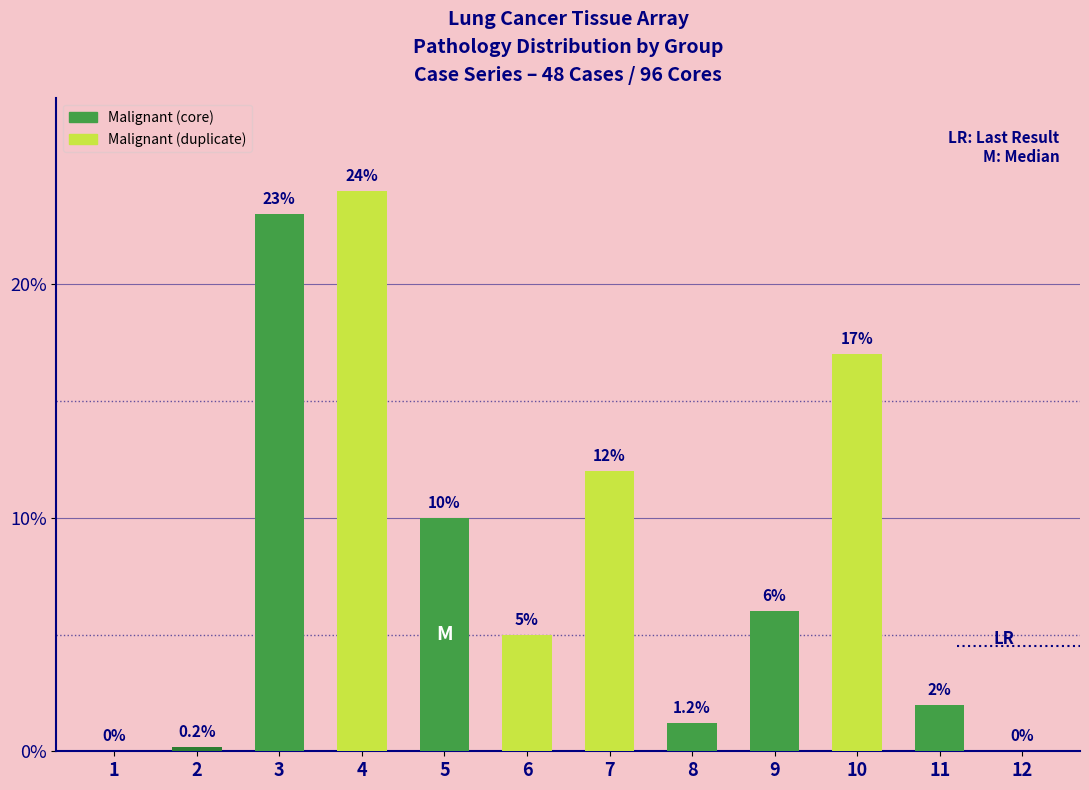

What is the maximum value shown in the chart?

24.0